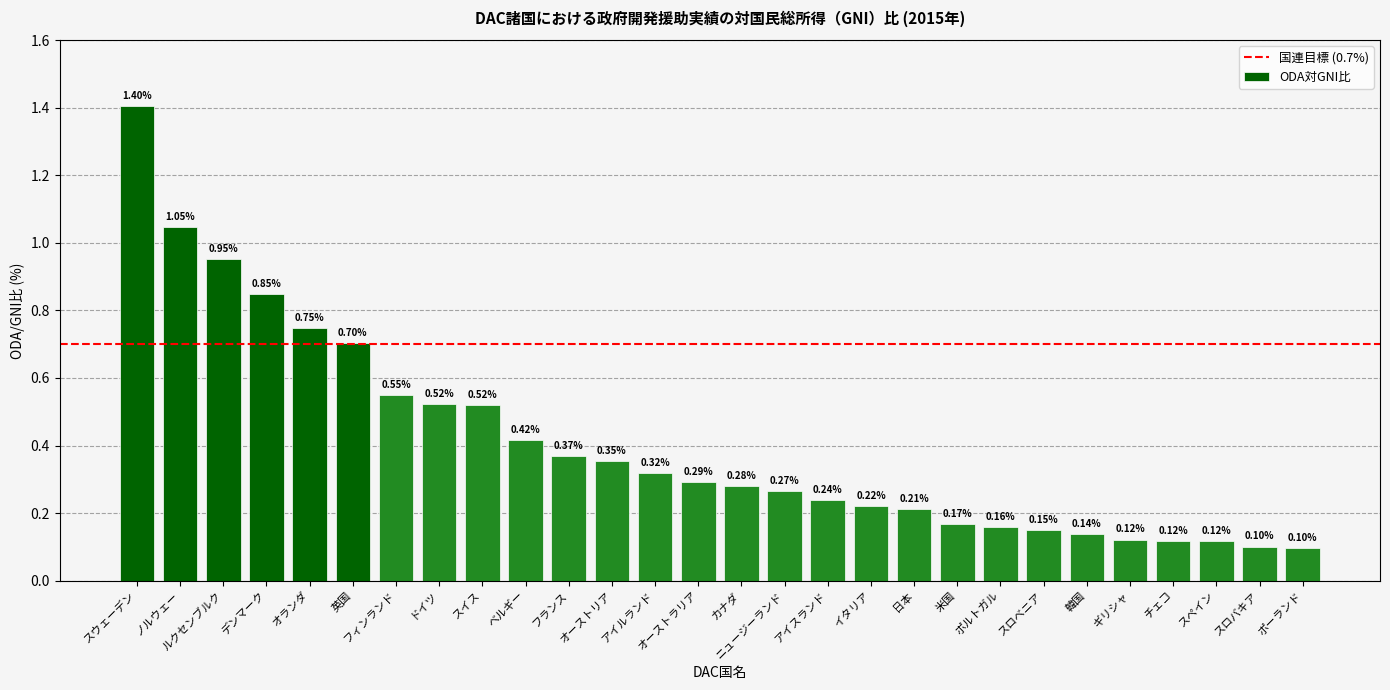

Does the chart contain any negative values?

No